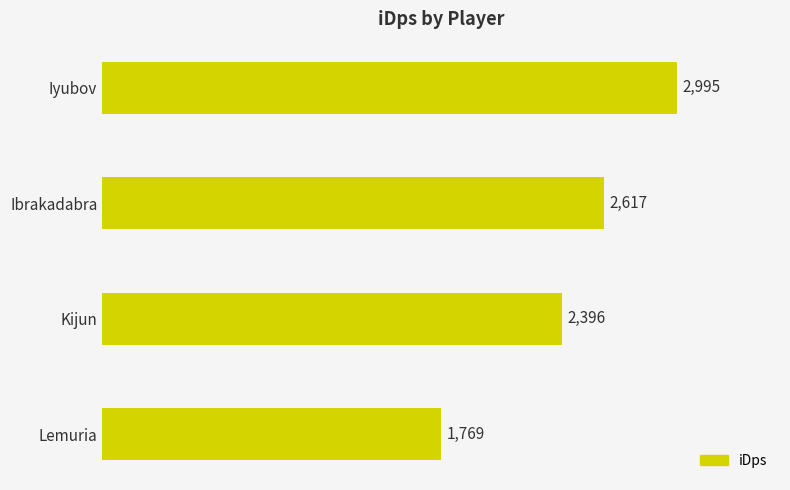

What is the ratio of the value at Ibrakadabra to the value at Lemuria?

1.5